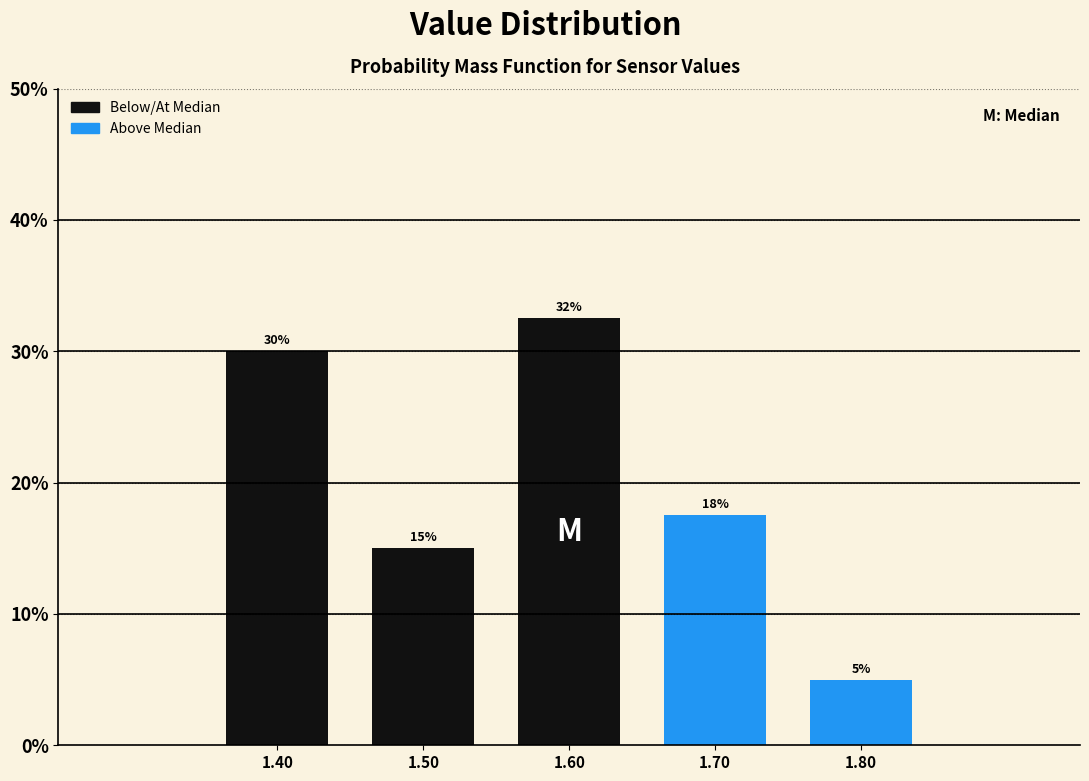

Is it true that the value at 1.60 is 32.5?

True